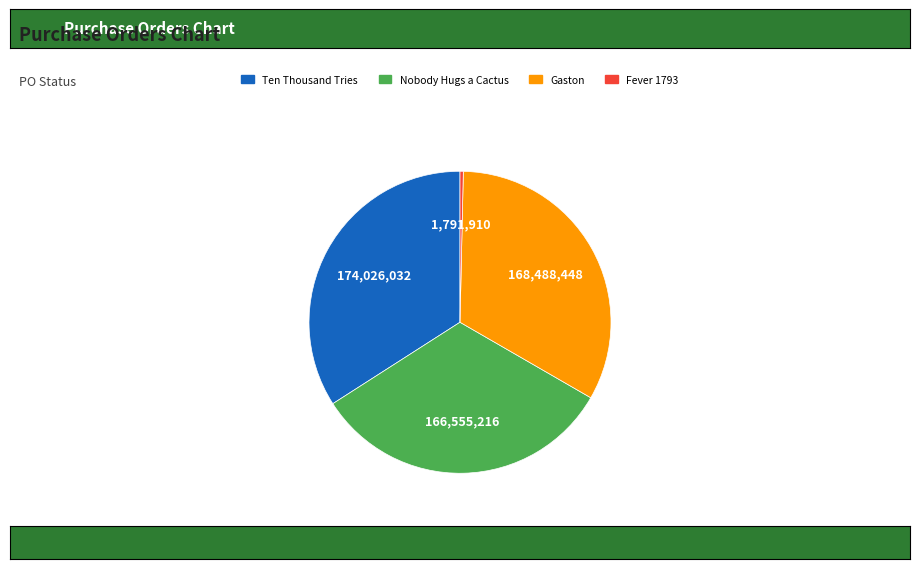

Is it true that Ten Thousand Tries is 34% of the pie?

True